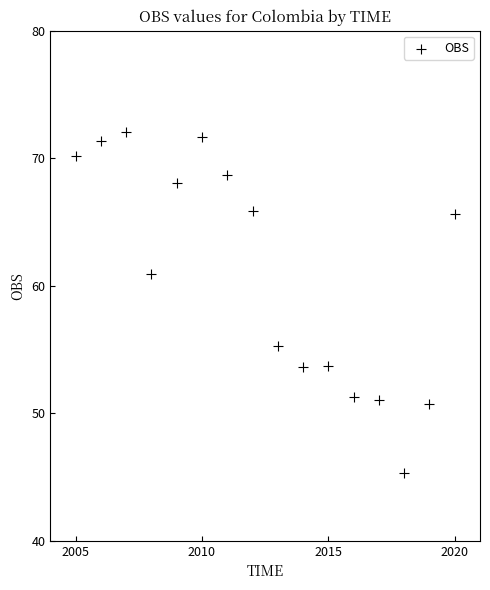

What is the range of X values (max minus min)?

15.0